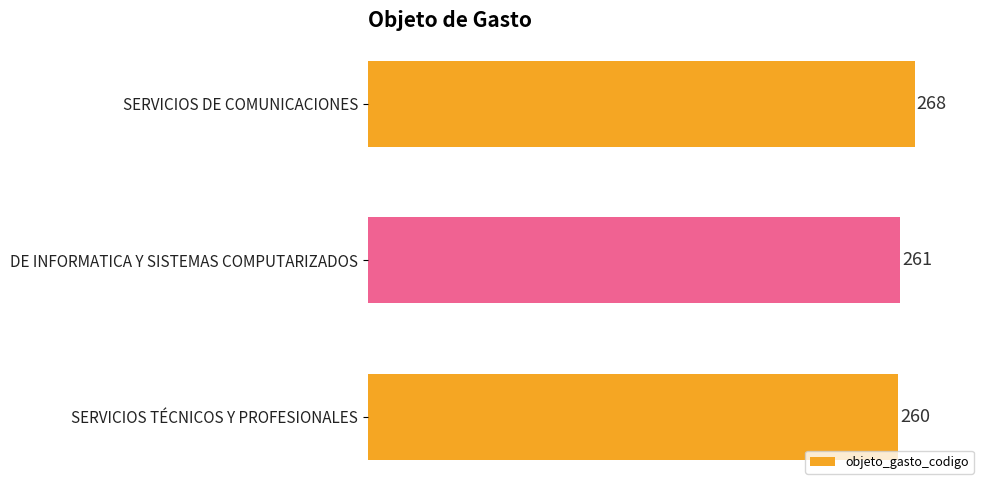

Rank the categories by value from lowest to highest.

SERVICIOS TÉCNICOS Y PROFESIONALES, DE INFORMATICA Y SISTEMAS COMPUTARIZADOS, SERVICIOS DE COMUNICACIONES